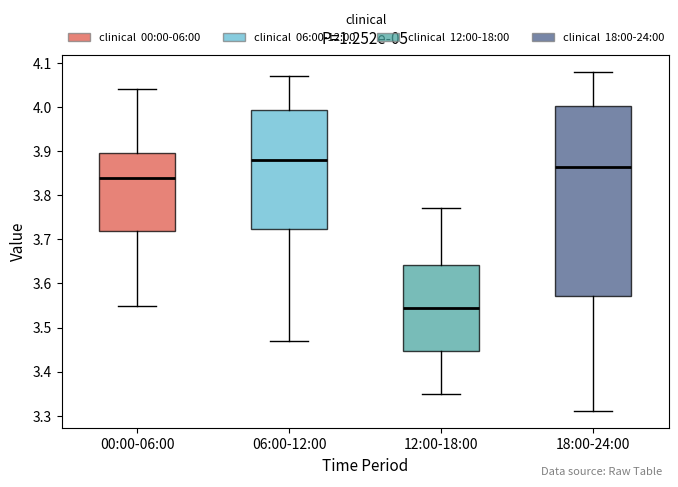

Reading left to right, transcribe this box plot: for each box, give where its median line is, the range the box spans, and where its two whiskers end, as read against the y-axis. The values are not printed on the chart, so give them approximately, as read against the axis.

00:00-06:00: median 3.84, box 3.72 to 3.90, whiskers 3.55 to 4.04
06:00-12:00: median 3.88, box 3.72 to 3.99, whiskers 3.47 to 4.07
12:00-18:00: median 3.55, box 3.45 to 3.64, whiskers 3.35 to 3.77
18:00-24:00: median 3.87, box 3.57 to 4.00, whiskers 3.31 to 4.08